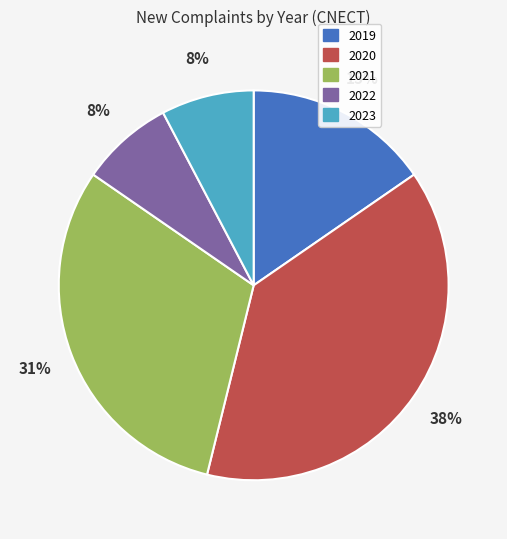

Which category has the biggest portion of the pie?

2020